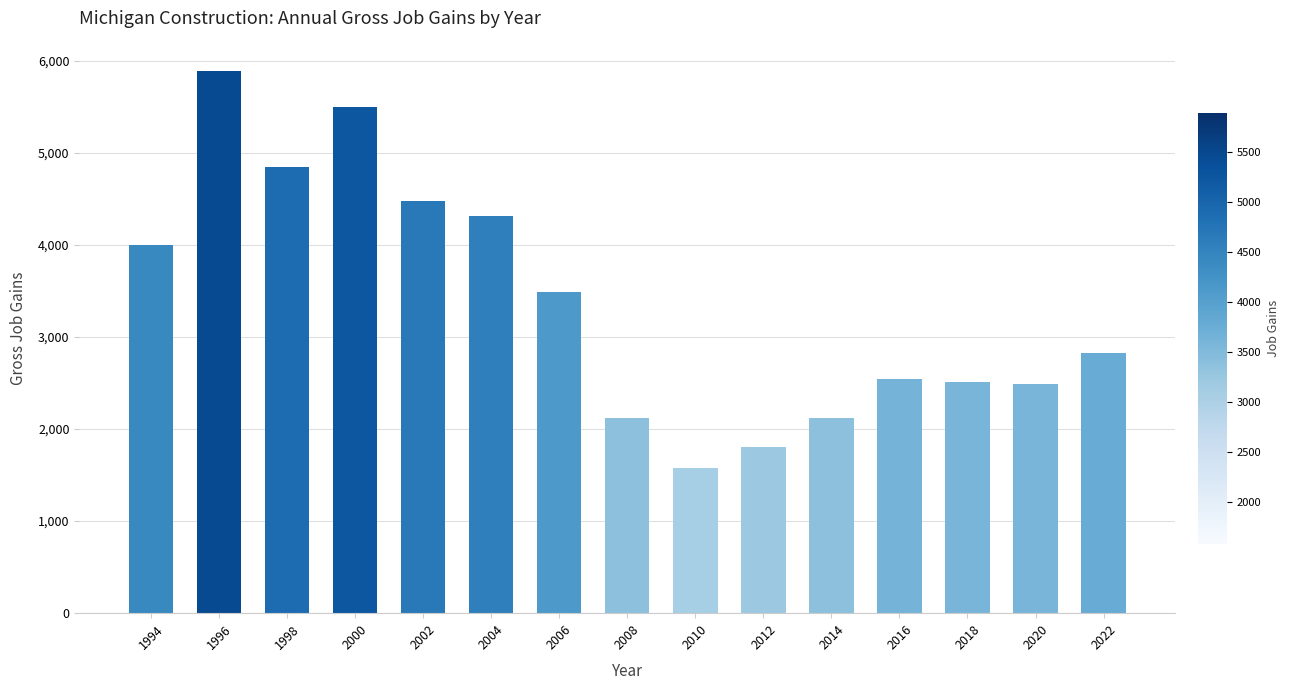

What is the ratio of the value at 2016 to the value at 1998?

0.5